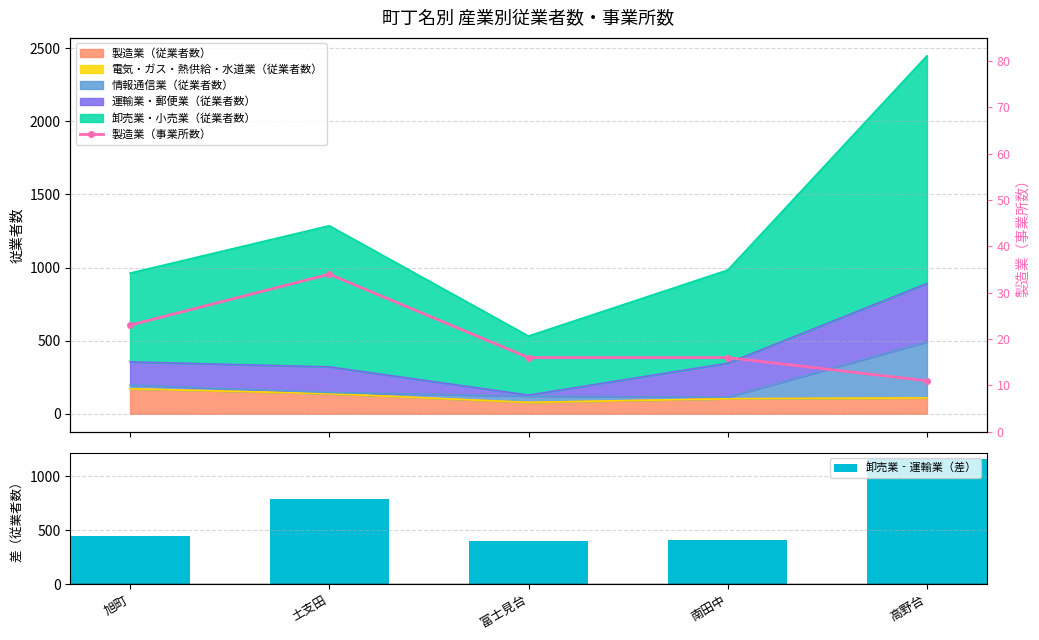

What value does the 製造業（事業所数） series have at 南田中?

16